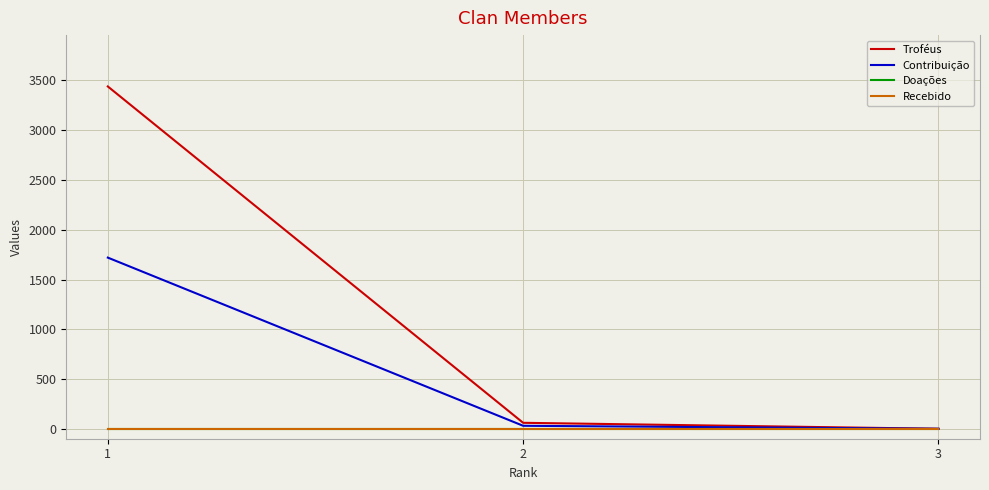

At how many categories does at least one series exceed 2900?

1